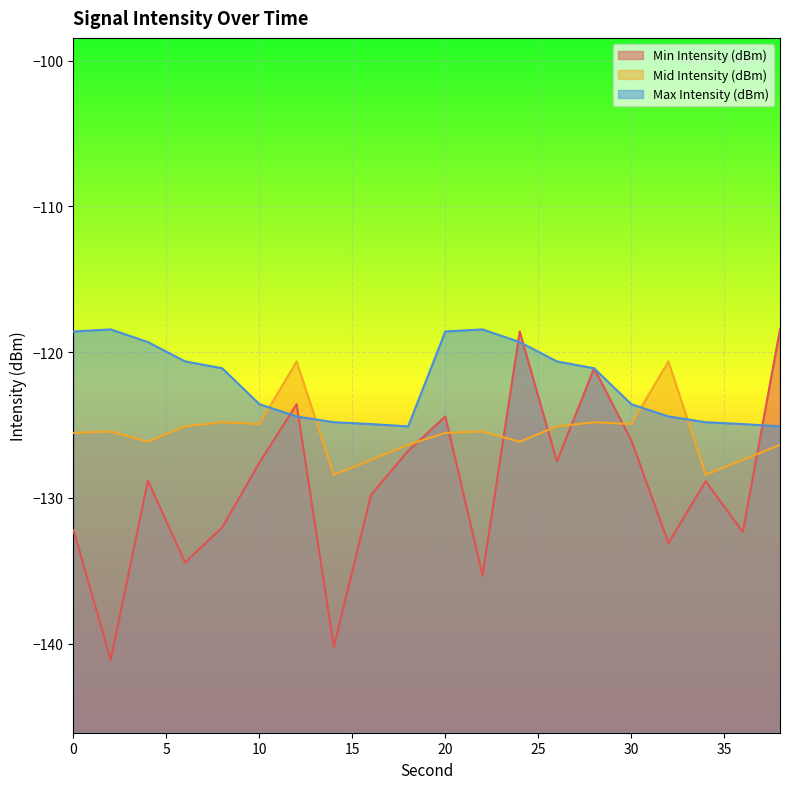

In Mid Intensity (dBm), how many points are lower than both neighbors (excluding endpoints)?

6